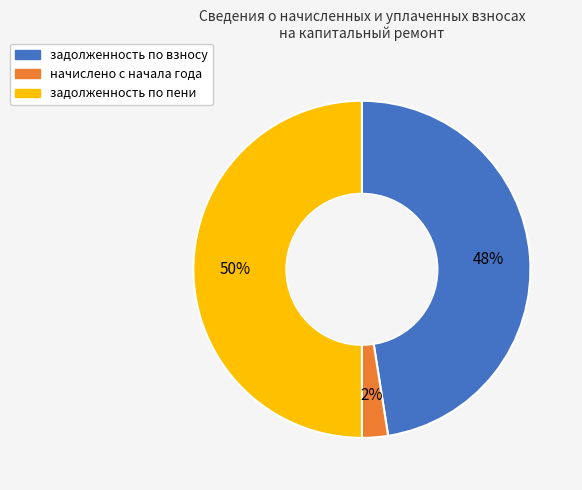

To the nearest percent, what is the difference between the largest and smallest slice percentages?

48%